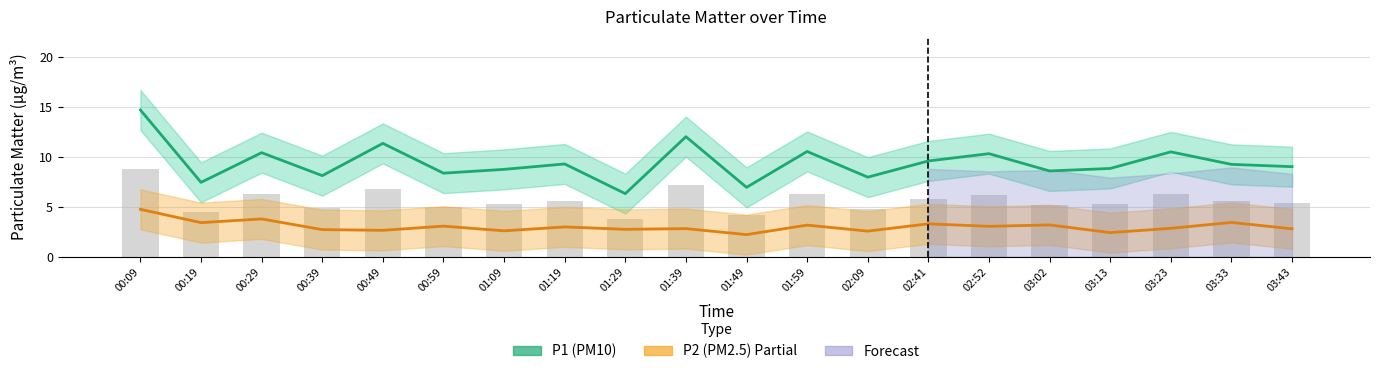

What is the label of the 2nd bar from the left?

00:19